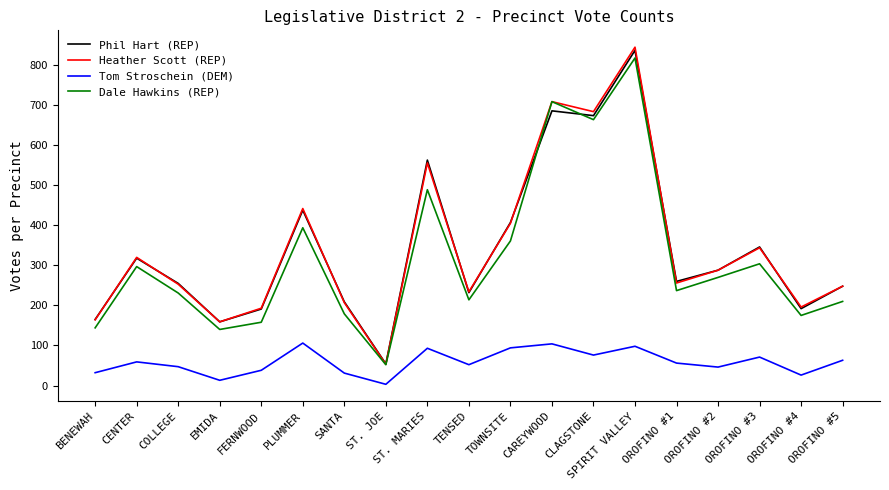

Where is Phil Hart (REP) nearest to the value 445?

PLUMMER